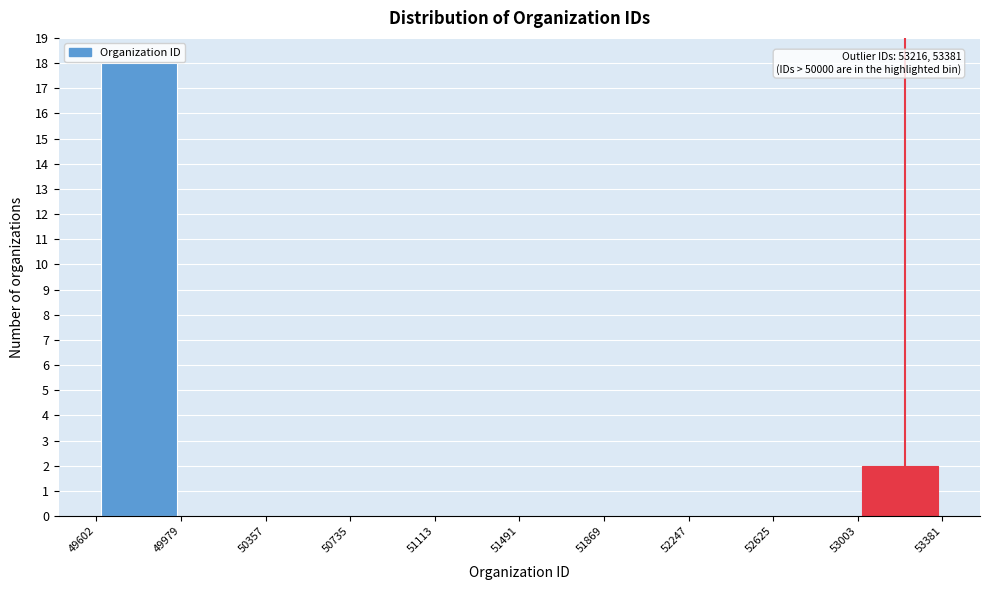

Which range on the x-axis has the tallest bar?

49602 to 49979